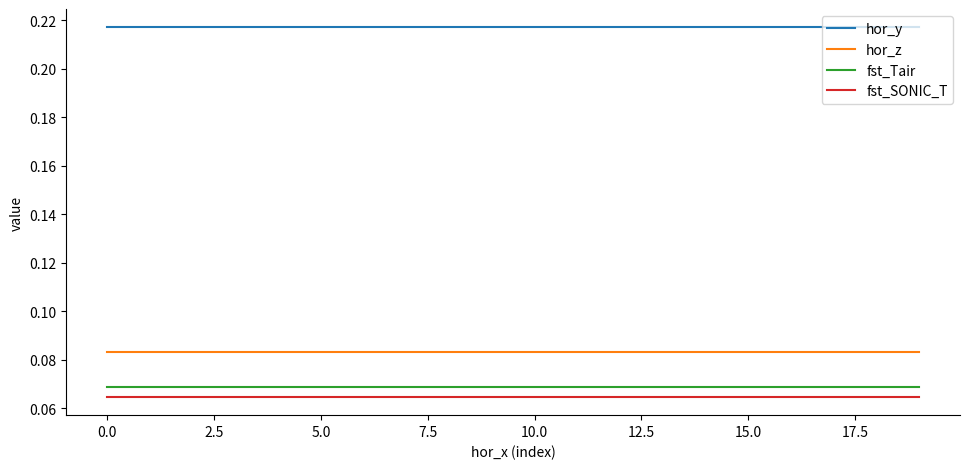

True or false: hor_z and hor_y intersect in this chart.

False